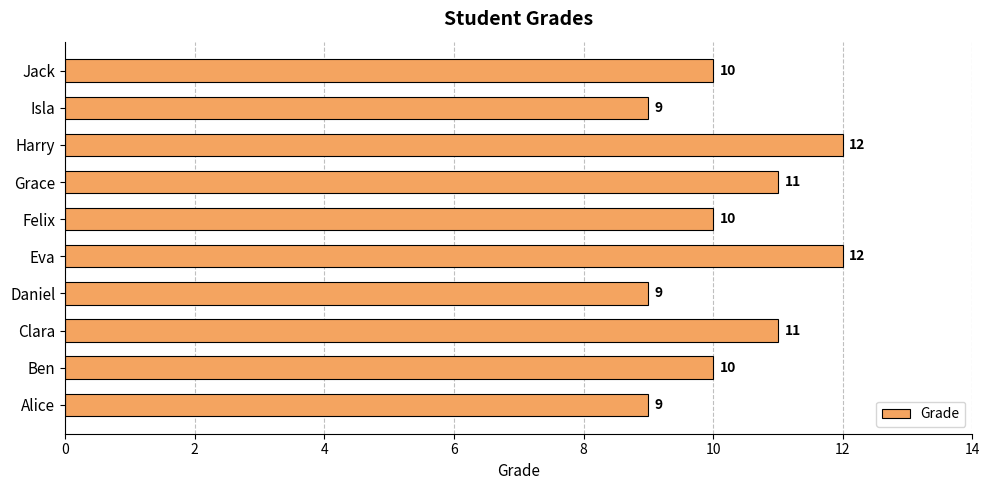

What is the approximate value at Felix?

10